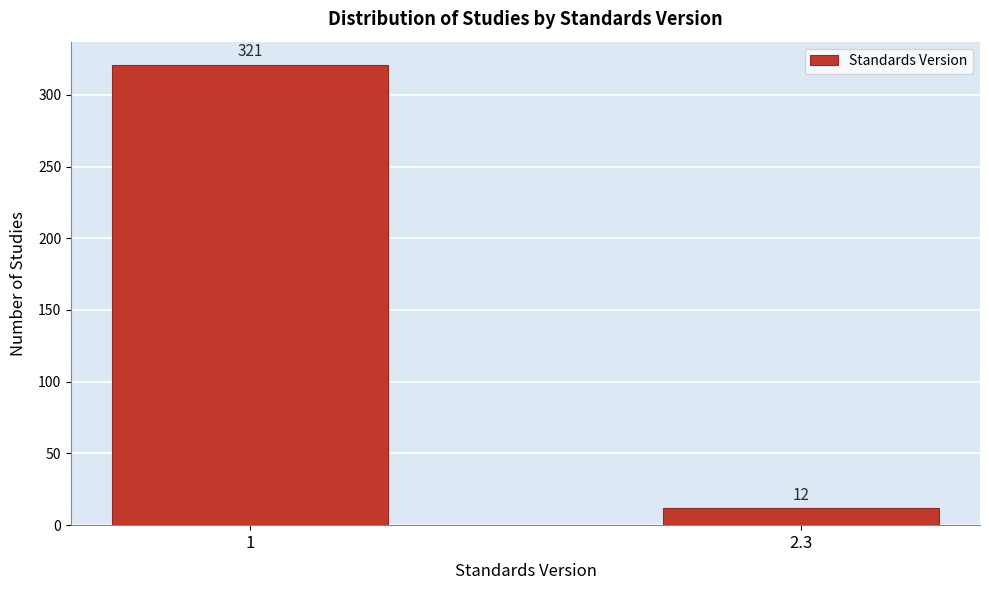

Reading left to right, extract all data points from this chart.

321	12